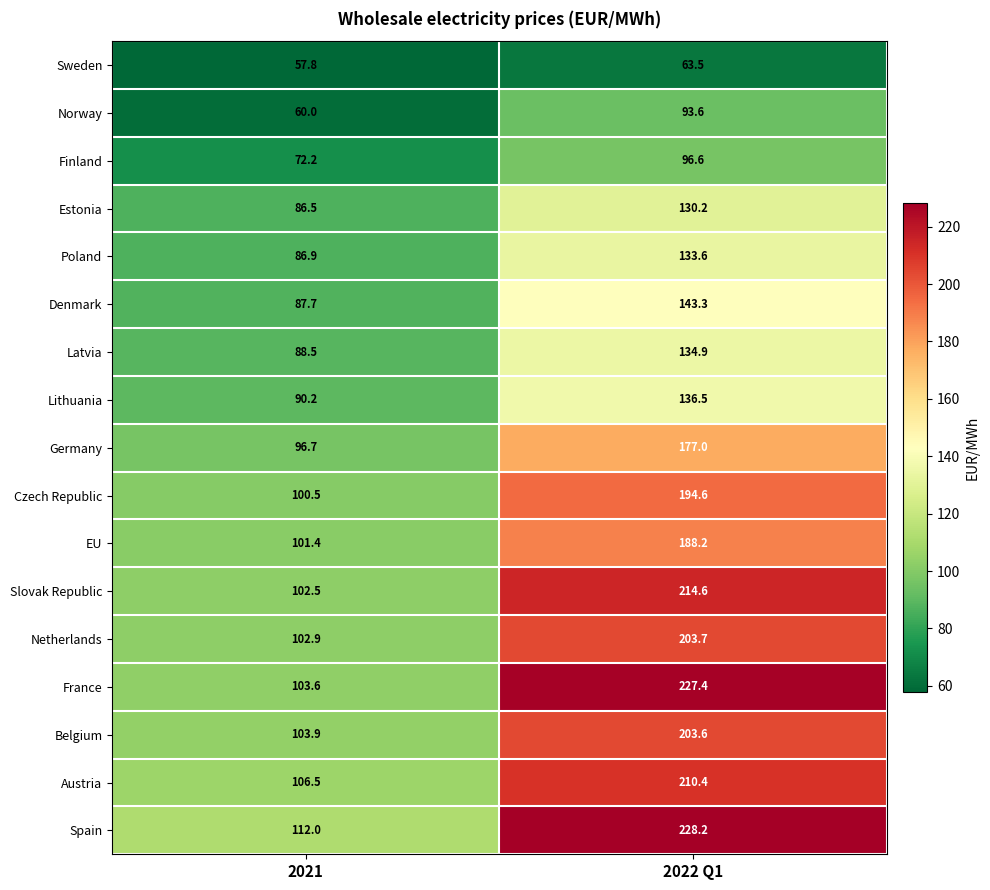

What is the spread (max minus min) of values at 2022 Q1?

164.7